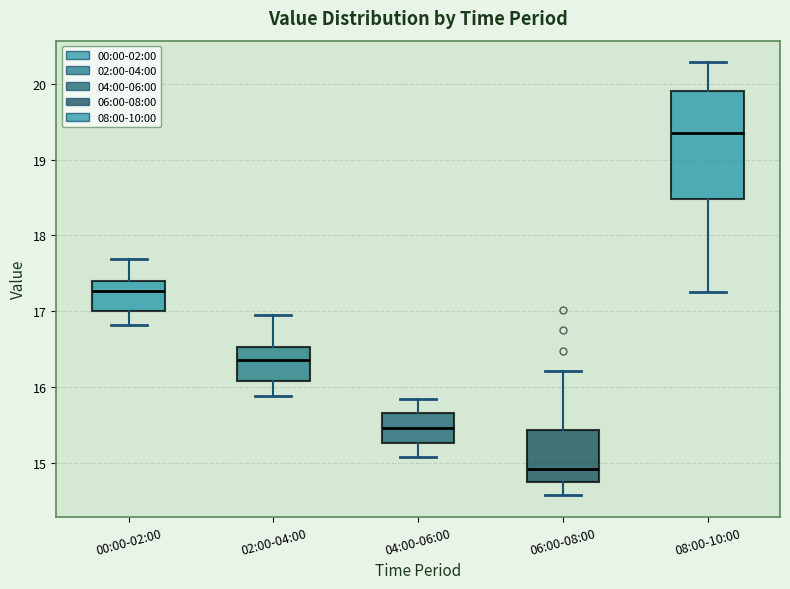

Reading left to right, read every box against the y-axis: the position of its median line, the range the box covers, and the ends of its whiskers. The values are not printed on the chart, so give them approximately, as read against the axis.

00:00-02:00: median 17.3, box 17.0 to 17.4, whiskers 16.8 to 17.7
02:00-04:00: median 16.4, box 16.1 to 16.5, whiskers 15.9 to 17.0
04:00-06:00: median 15.5, box 15.3 to 15.7, whiskers 15.1 to 15.9
06:00-08:00: median 14.9, box 14.8 to 15.4, whiskers 14.6 to 16.2
08:00-10:00: median 19.3, box 18.5 to 19.9, whiskers 17.3 to 20.3